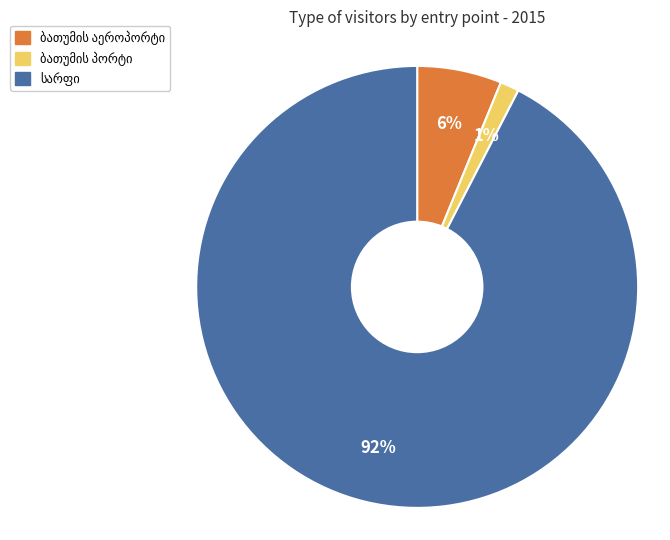

Does any single category account for the majority?

Yes